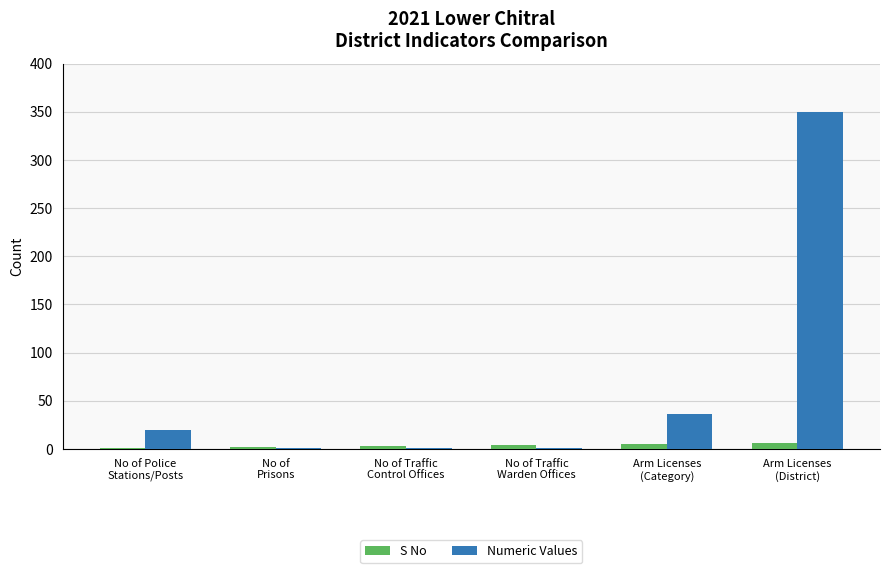

Is it true that Numeric Values equals 20 at No of Police
Stations/Posts?

True